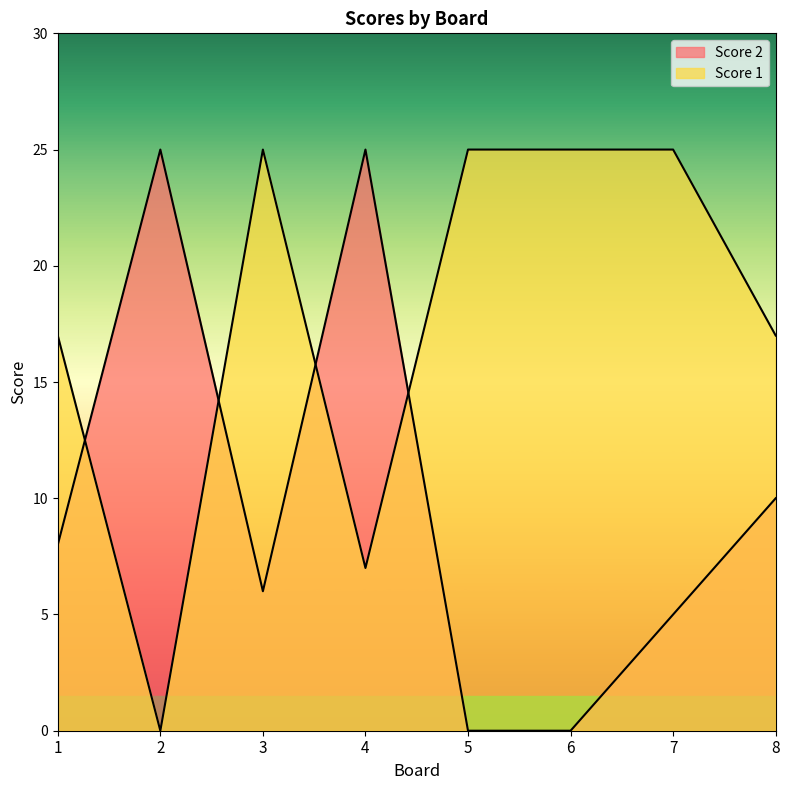

At 6, list the series in order from smallest to largest.

Score 2, Score 1